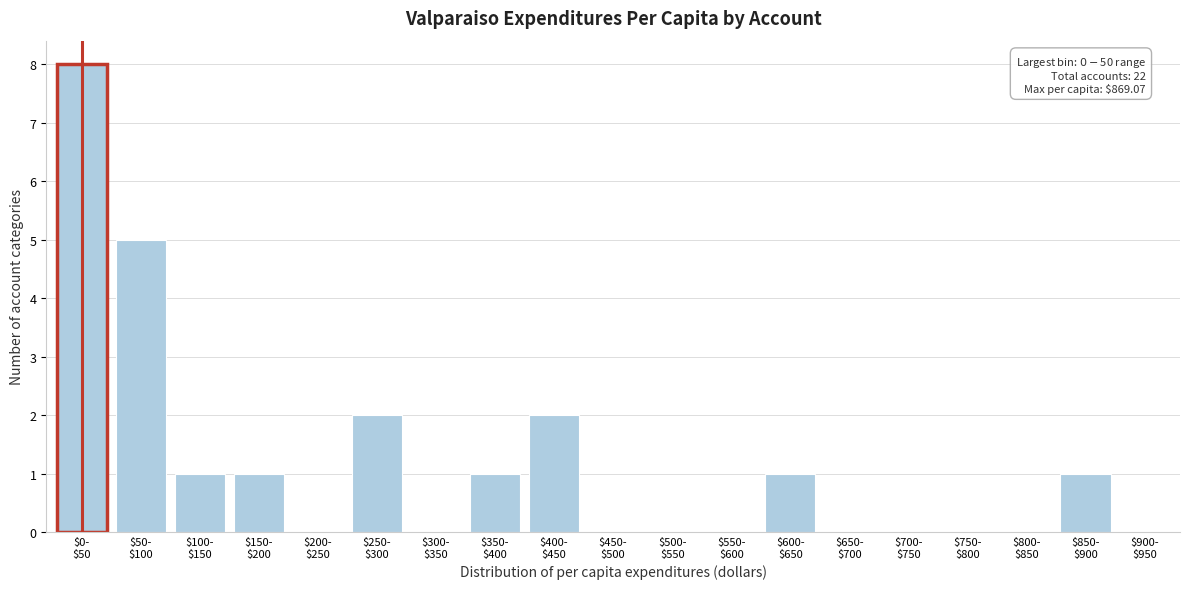

What is the maximum value shown in the chart?

8